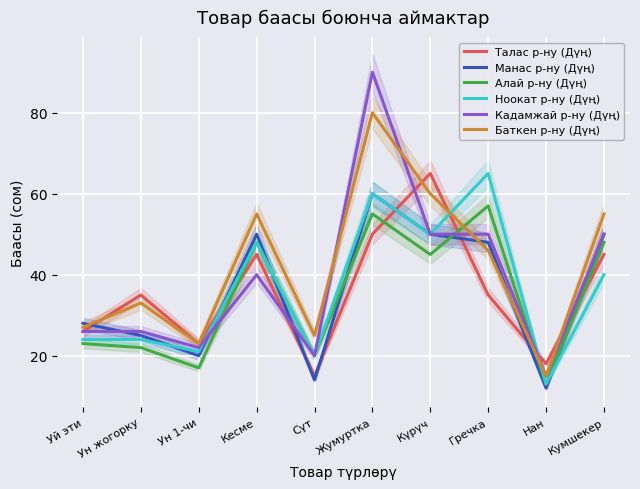

At which label does Ноокат р-ну (Дүң) first exceed 40?

Кесме